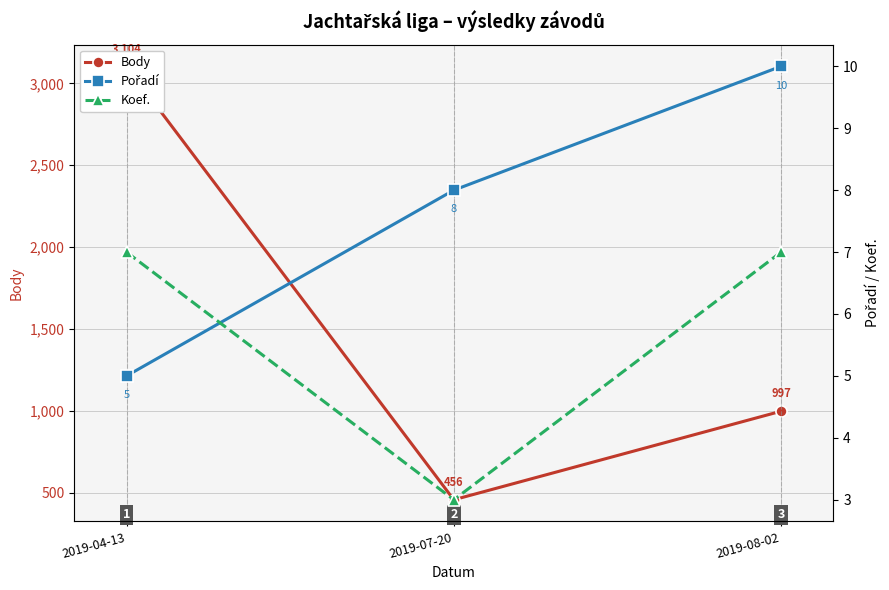

Which series has the largest total across all categories?

Body